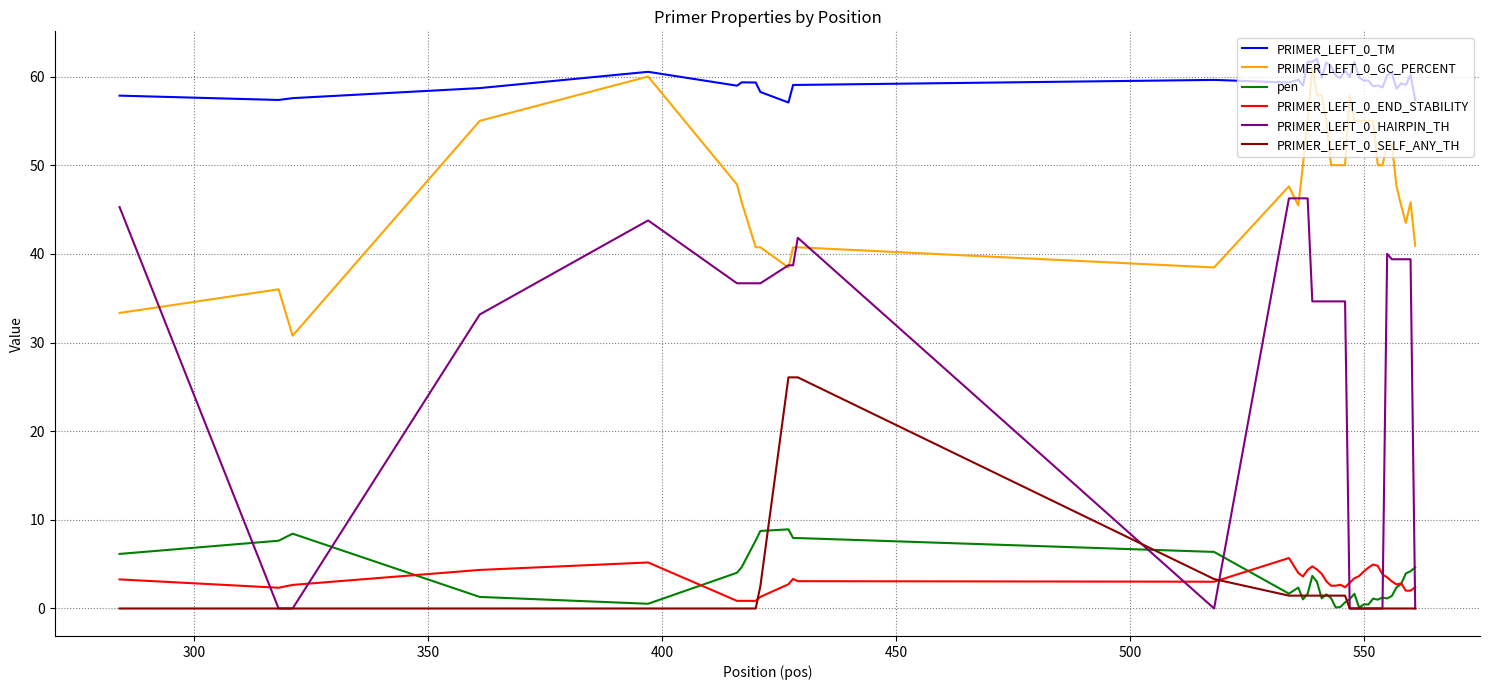

What is the maximum value for PRIMER_LEFT_0_END_STABILITY?

5.7